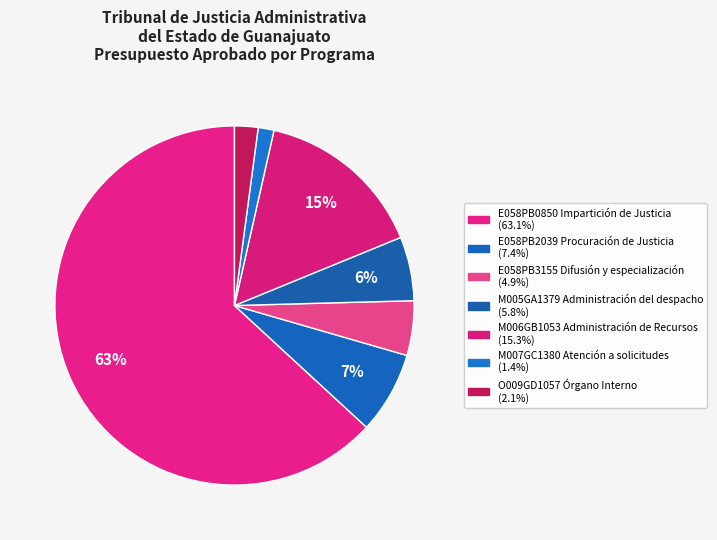

What percentage is the M007GC1380 Atención a solicitudes slice, to the nearest percent?

1%